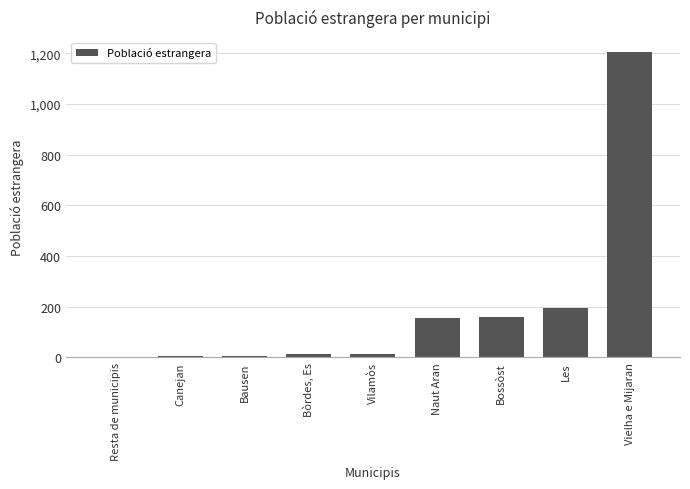

Count the number of categories in the chart.

9